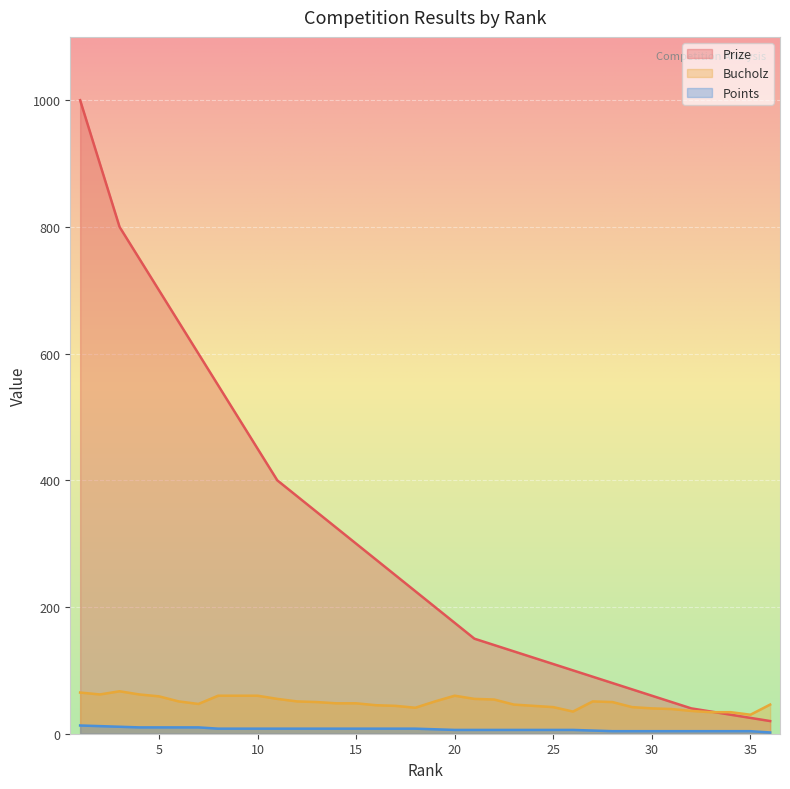

At which label does Points first exceed 8?

1